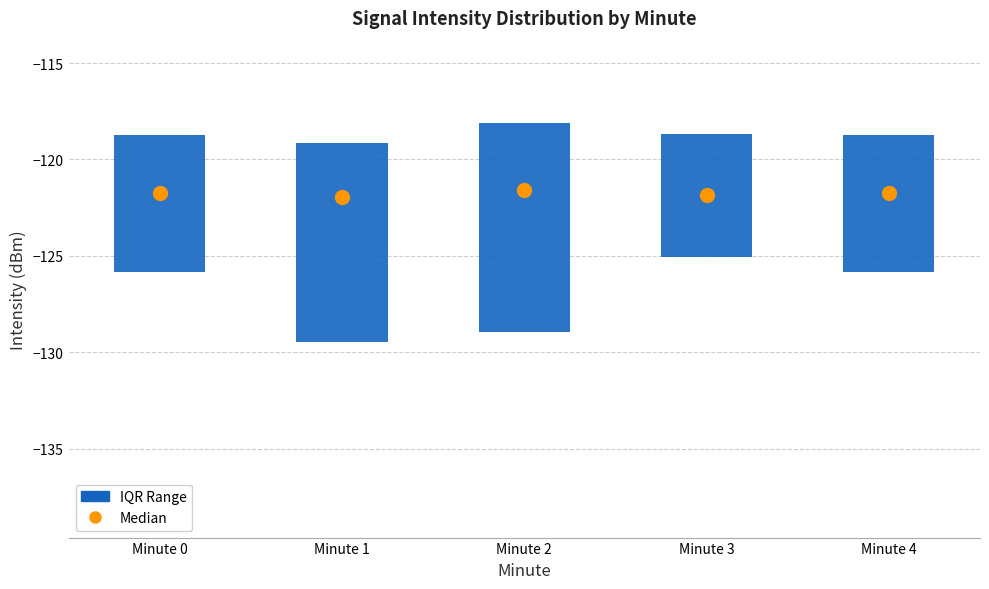

Where is the upper edge of the box for Minute 1 on the y-axis? The values are not printed on the chart, so give them approximately, as read against the axis.

-119.0